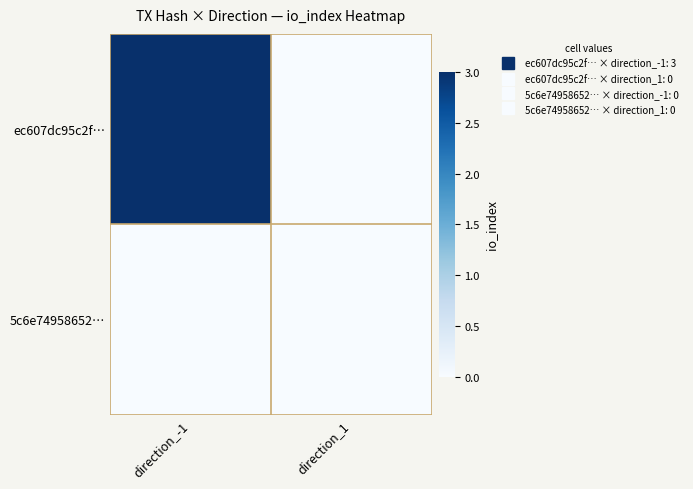

Rank the series by their maximum value, from highest to lowest.

ec607dc95c2f…, 5c6e74958652…